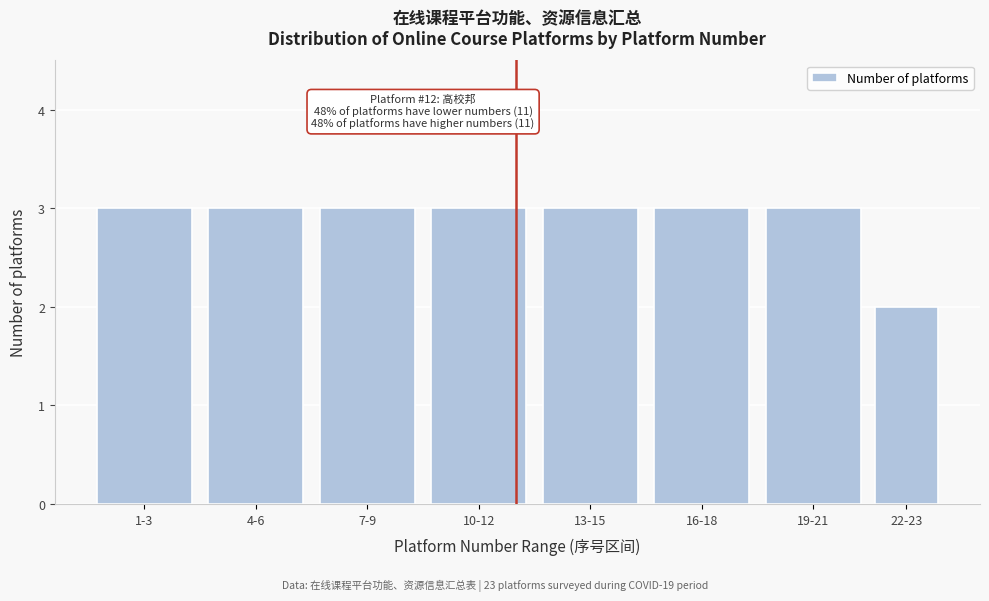

Reading left to right, extract all data points from this chart.

1-3=3	4-6=3	7-9=3	10-12=3	13-15=3	16-18=3	19-21=3	22-23=2